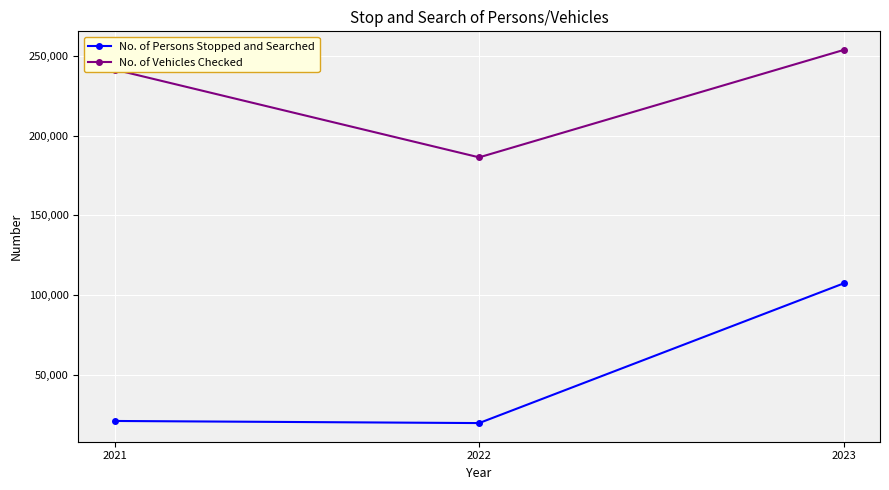

Does the chart display data point markers on the line(s)?

Yes